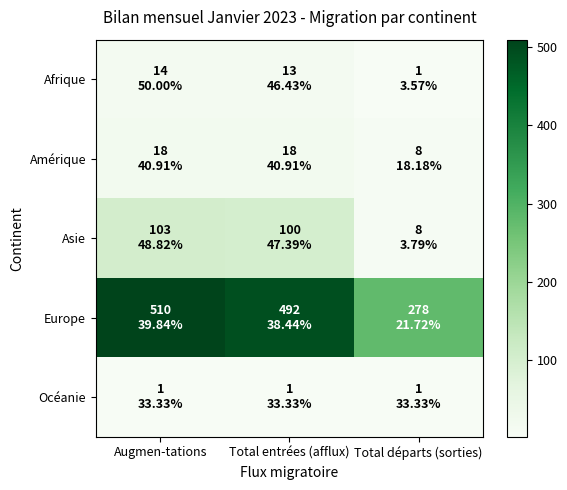

Reading left to right, list all the values displayed in this chart.

Afrique: Augmen-tations=14	Total entrées (afflux)=13	Total départs (sorties)=1
Amérique: Augmen-tations=18	Total entrées (afflux)=18	Total départs (sorties)=8
Asie: Augmen-tations=103	Total entrées (afflux)=100	Total départs (sorties)=8
Europe: Augmen-tations=510	Total entrées (afflux)=492	Total départs (sorties)=278
Océanie: Augmen-tations=1	Total entrées (afflux)=1	Total départs (sorties)=1